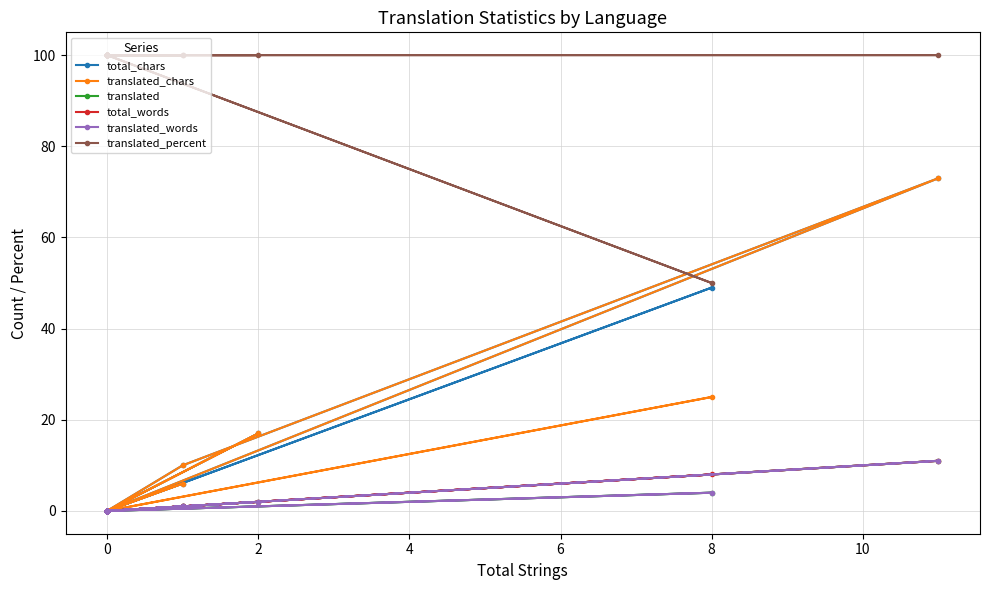

How many data points in translated_percent are less than 100?

1